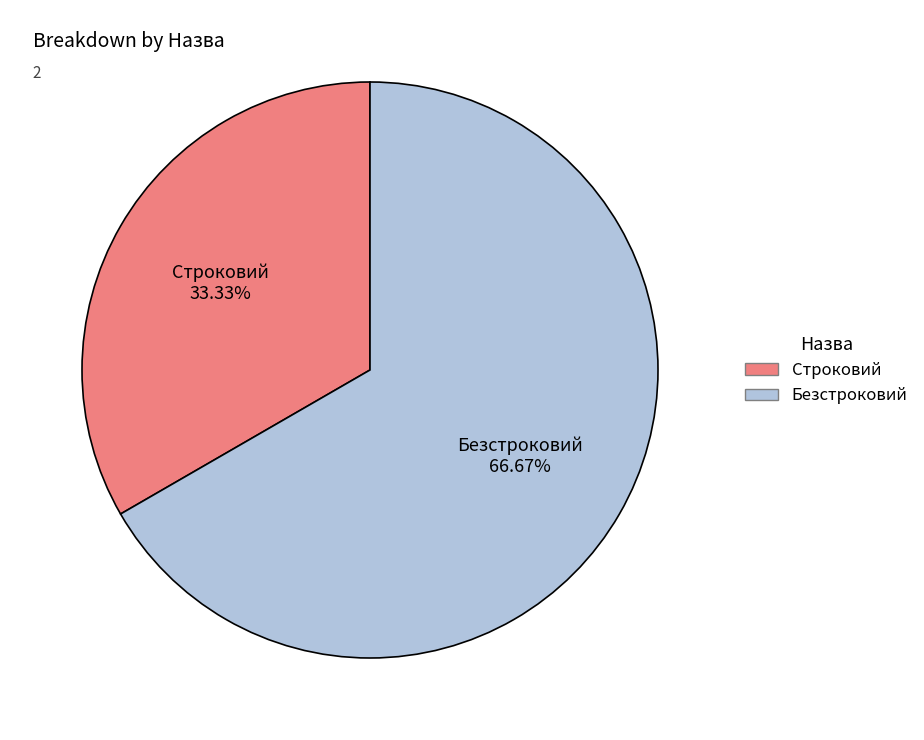

Rank the categories by value from highest to lowest.

Безстроковий, Строковий